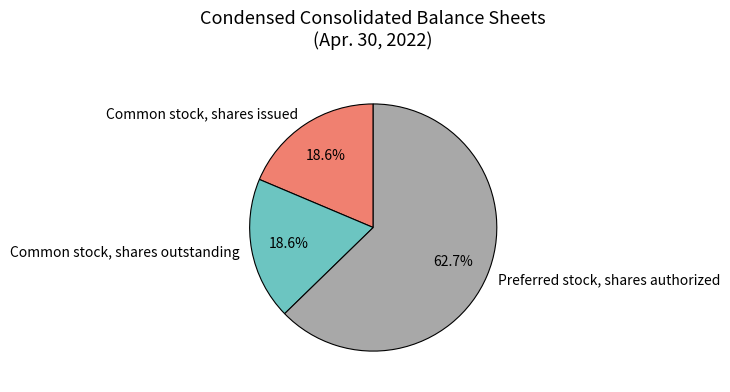

To the nearest percent, what percentage of the pie is Preferred stock, shares authorized?

63%